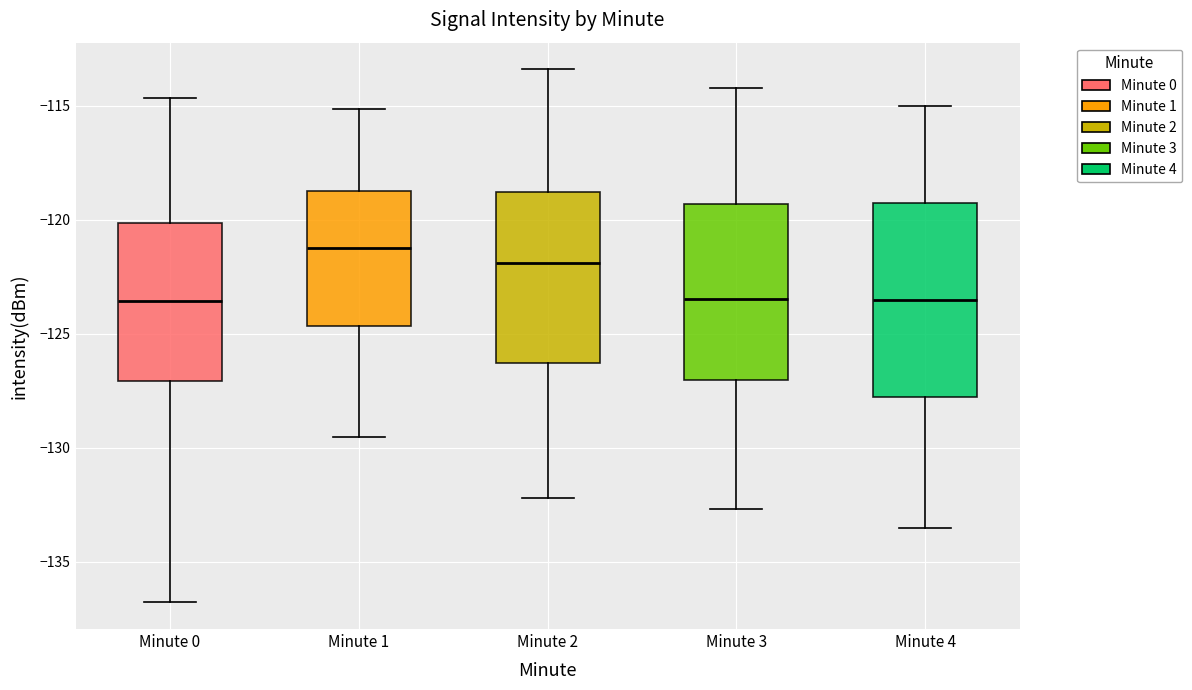

Reading left to right, read every box against the y-axis: the position of its median line, the range the box covers, and the ends of its whiskers. The values are not printed on the chart, so give them approximately, as read against the axis.

Minute 0: median -123.5, box -127.0 to -120.0, whiskers -137.0 to -114.5
Minute 1: median -121.0, box -124.5 to -118.5, whiskers -129.5 to -115.0
Minute 2: median -122.0, box -126.5 to -119.0, whiskers -132.0 to -113.5
Minute 3: median -123.5, box -127.0 to -119.5, whiskers -132.5 to -114.0
Minute 4: median -123.5, box -127.5 to -119.0, whiskers -133.5 to -115.0